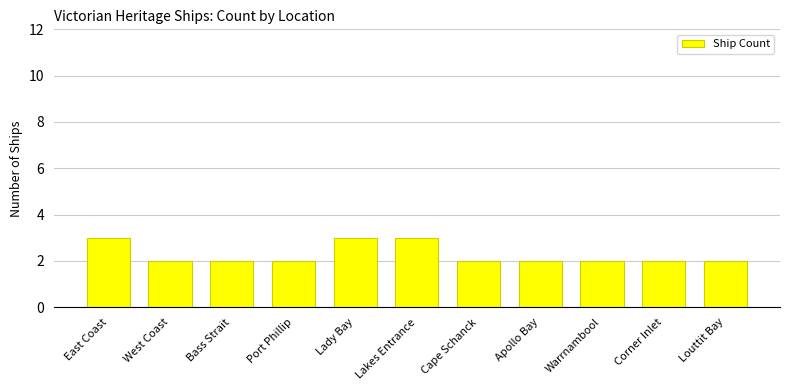

What is the approximate value at West Coast?

2